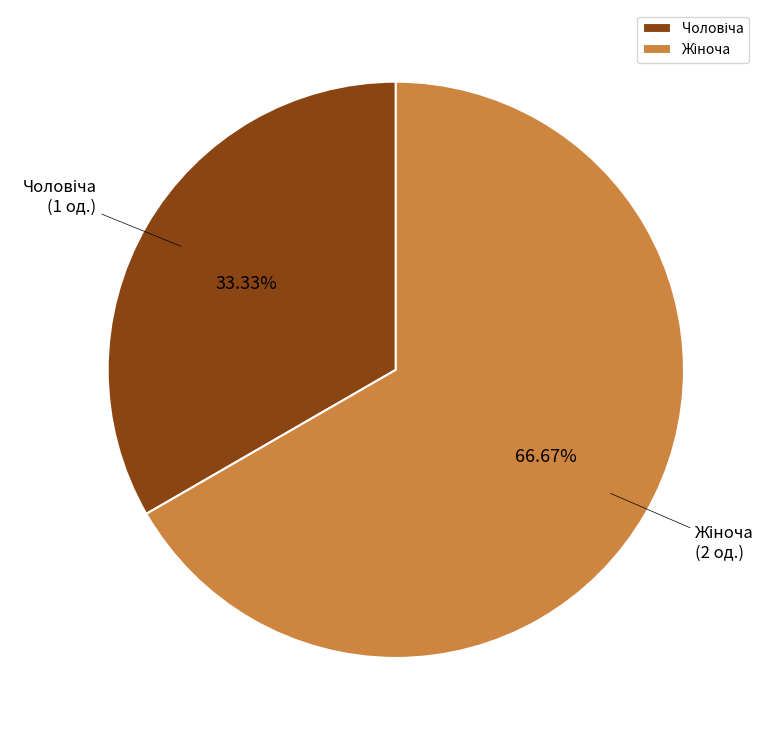

To the nearest percent, what is the difference between the largest and smallest slice percentages?

33%